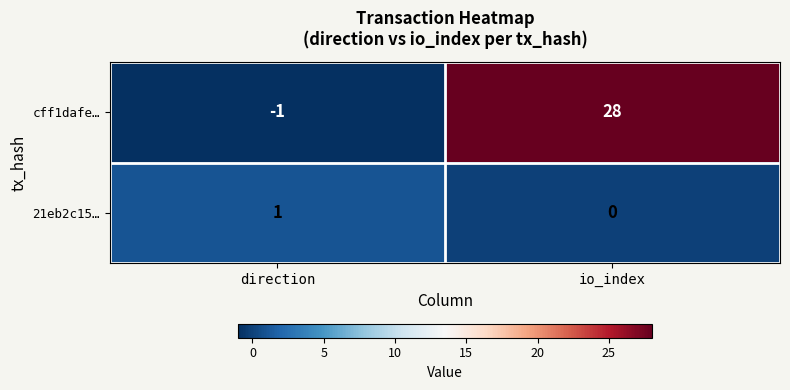

How many data points does each series have?

2